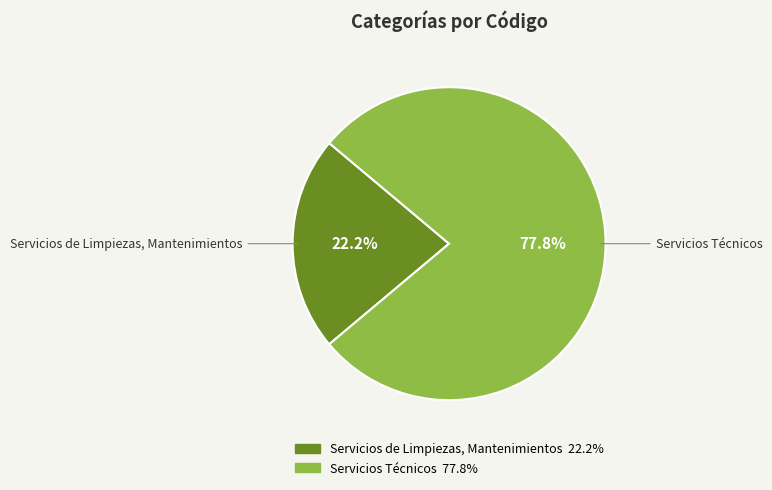

Is Servicios de Limpiezas, Mantenimientos the majority of the pie?

No